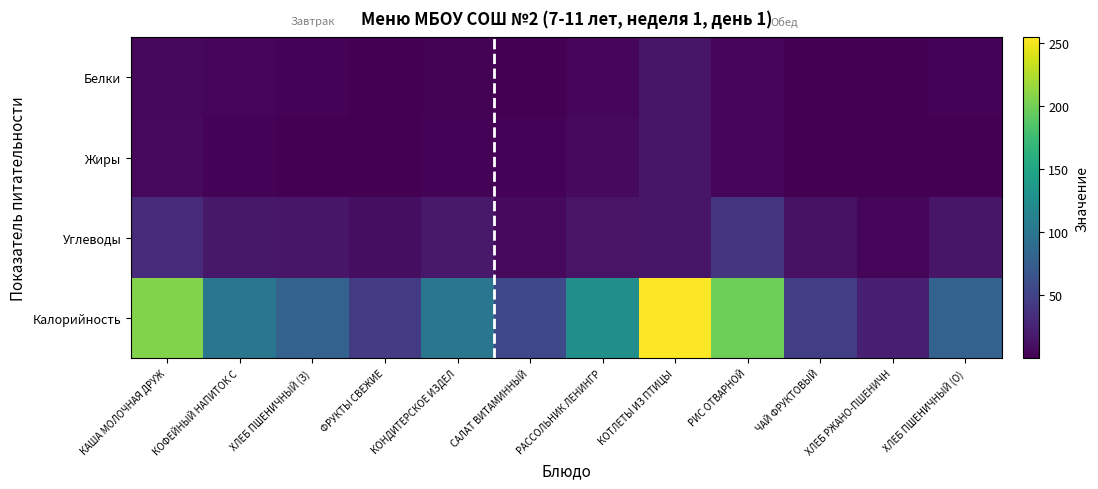

Reading left to right, what are all the values shown in this chart?

Белки: КАША МОЛОЧНАЯ ДРУЖ=5.9	КОФЕЙНЫЙ НАПИТОК С=3.2	ХЛЕБ ПШЕНИЧНЫЙ (З)=2.3	ФРУКТЫ СВЕЖИЕ=0.4	КОНДИТЕРСКОЕ ИЗДЕЛ=1.8	САЛАТ ВИТАМИННЫЙ=0.7	РАССОЛЬНИК ЛЕНИНГР=4.4	КОТЛЕТЫ ИЗ ПТИЦЫ=14.1	РИС ОТВАРНОЙ=3.7	ЧАЙ ФРУКТОВЫЙ=0.2	ХЛЕБ РЖАНО-ПШЕНИЧН=0.8	ХЛЕБ ПШЕНИЧНЫЙ (О)=2.3
Жиры: КАША МОЛОЧНАЯ ДРУЖ=6.6	КОФЕЙНЫЙ НАПИТОК С=2.4	ХЛЕБ ПШЕНИЧНЫЙ (З)=0.2	ФРУКТЫ СВЕЖИЕ=0.4	КОНДИТЕРСКОЕ ИЗДЕЛ=2.4	САЛАТ ВИТАМИННЫЙ=3.0	РАССОЛЬНИК ЛЕНИНГР=6.1	КОТЛЕТЫ ИЗ ПТИЦЫ=15.1	РИС ОТВАРНОЙ=3.2	ЧАЙ ФРУКТОВЫЙ=0.1	ХЛЕБ РЖАНО-ПШЕНИЧН=0.2	ХЛЕБ ПШЕНИЧНЫЙ (О)=0.2
Углеводы: КАША МОЛОЧНАЯ ДРУЖ=30.8	КОФЕЙНЫЙ НАПИТОК С=16.2	ХЛЕБ ПШЕНИЧНЫЙ (З)=15.1	ФРУКТЫ СВЕЖИЕ=9.5	КОНДИТЕРСКОЕ ИЗДЕЛ=17.9	САЛАТ ВИТАМИННЫЙ=6.3	РАССОЛЬНИК ЛЕНИНГР=13.1	КОТЛЕТЫ ИЗ ПТИЦЫ=14.4	РИС ОТВАРНОЙ=38.8	ЧАЙ ФРУКТОВЫЙ=11.2	ХЛЕБ РЖАНО-ПШЕНИЧН=4.2	ХЛЕБ ПШЕНИЧНЫЙ (О)=15.1
Калорийность: КАША МОЛОЧНАЯ ДРУЖ=206.2	КОФЕЙНЫЙ НАПИТОК С=99.8	ХЛЕБ ПШЕНИЧНЫЙ (З)=79.8	ФРУКТЫ СВЕЖИЕ=45.6	КОНДИТЕРСКОЕ ИЗДЕЛ=100.1	САЛАТ ВИТАМИННЫЙ=56.0	РАССОЛЬНИК ЛЕНИНГР=125.4	КОТЛЕТЫ ИЗ ПТИЦЫ=254.1	РИС ОТВАРНОЙ=198.4	ЧАЙ ФРУКТОВЫЙ=46.6	ХЛЕБ РЖАНО-ПШЕНИЧН=22.0	ХЛЕБ ПШЕНИЧНЫЙ (О)=79.8